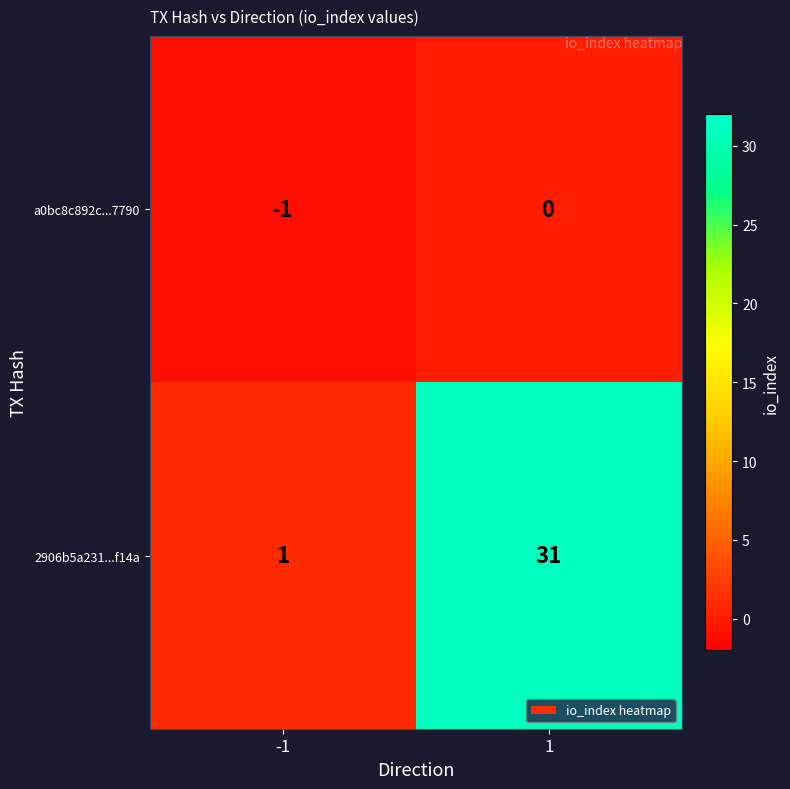

List the series in order of their peak value, highest first.

2906b5a231...f14a, a0bc8c892c...7790